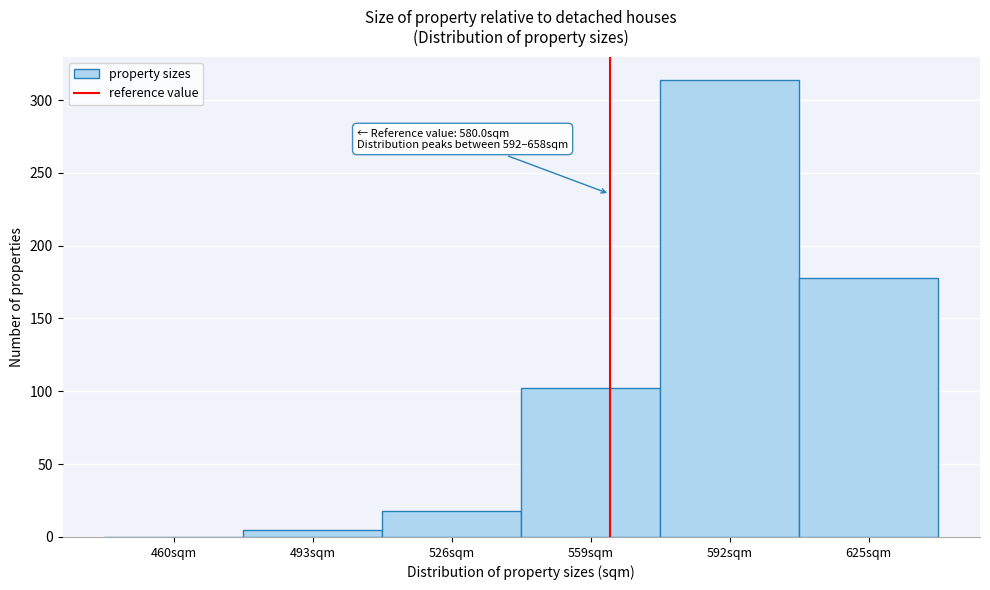

Reading left to right, list all the values displayed in this chart.

460sqm=0	493sqm=5	526sqm=18	559sqm=102	592sqm=314	625sqm=178